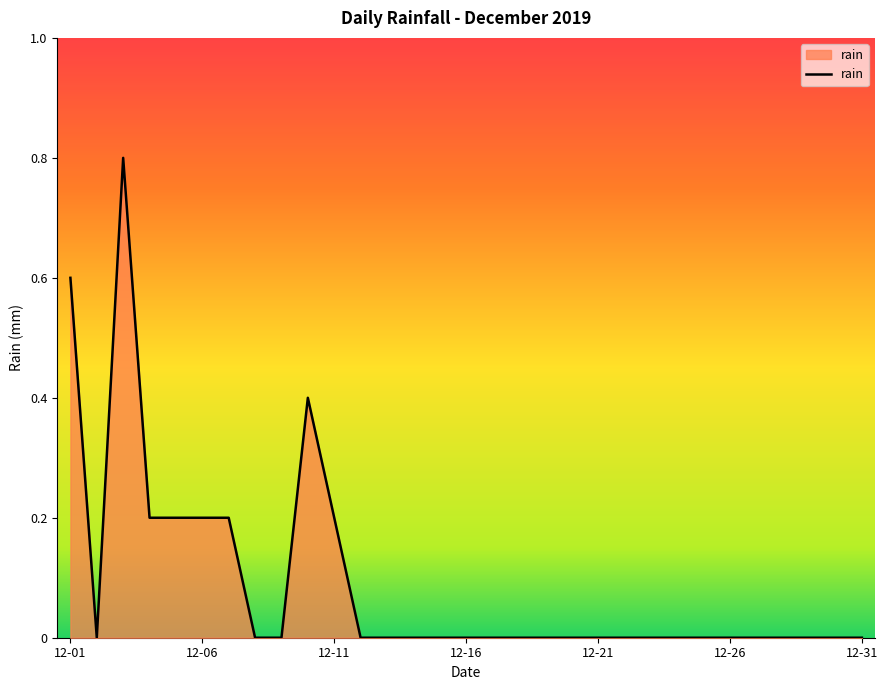

What is the greatest value displayed?

0.8